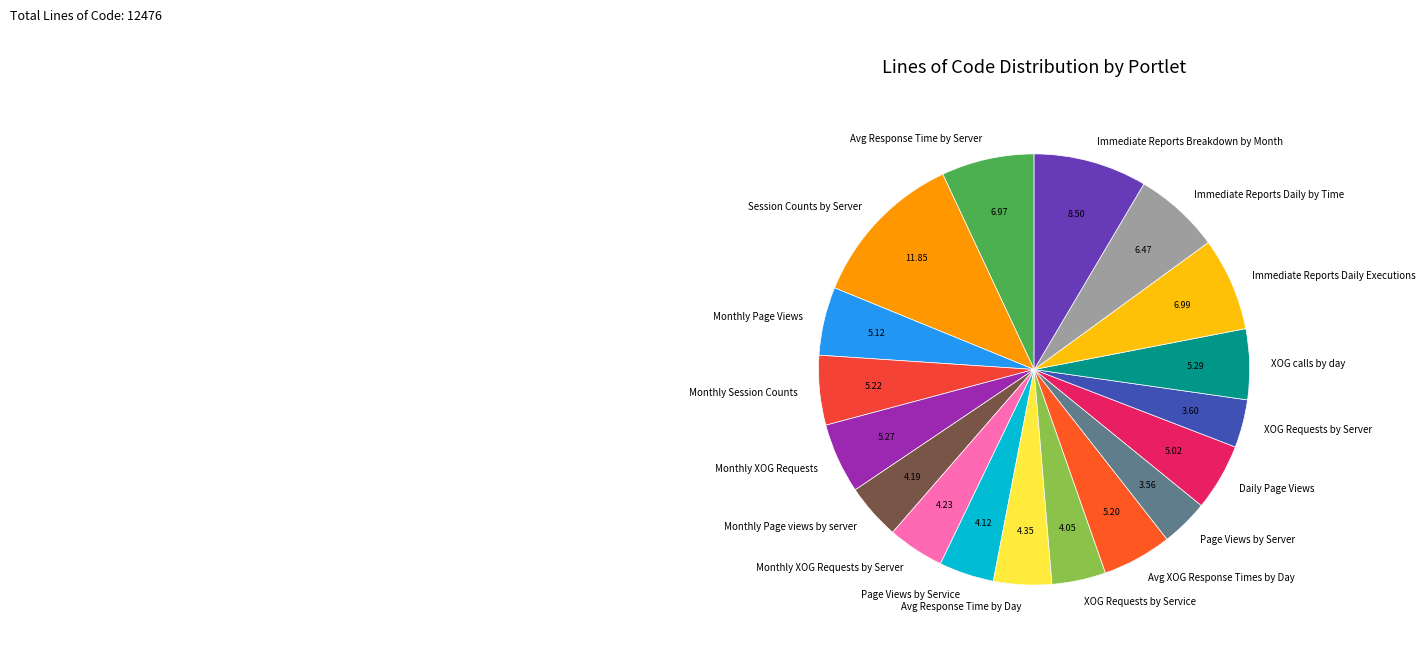

Which has a higher value, XOG Requests by Service or Monthly Session Counts?

Monthly Session Counts